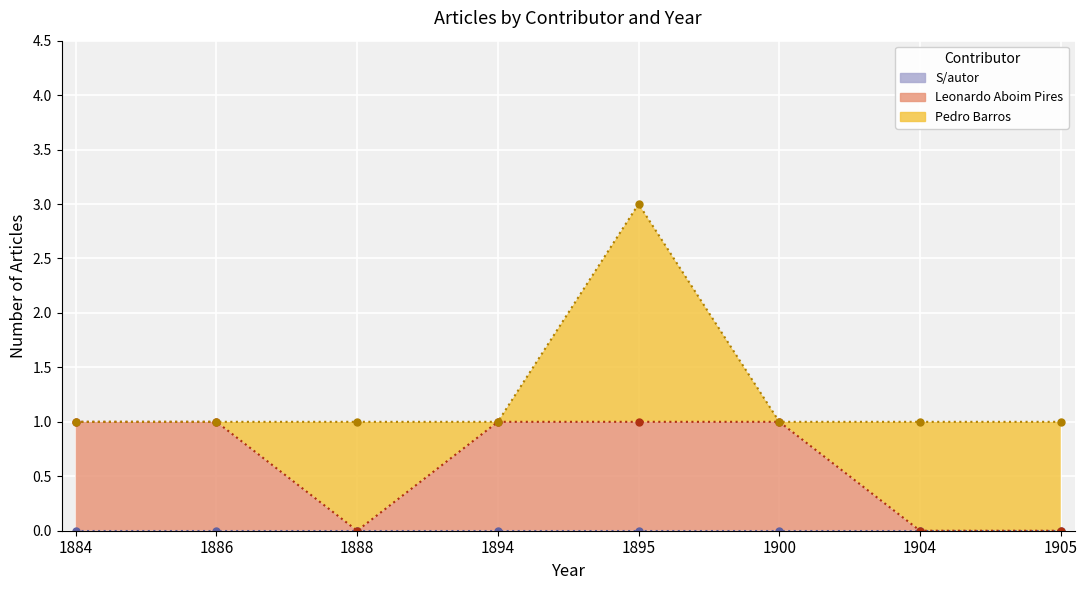

Is the value of Leonardo Aboim Pires at 1904 greater than the value of S/autor at 1905?

No